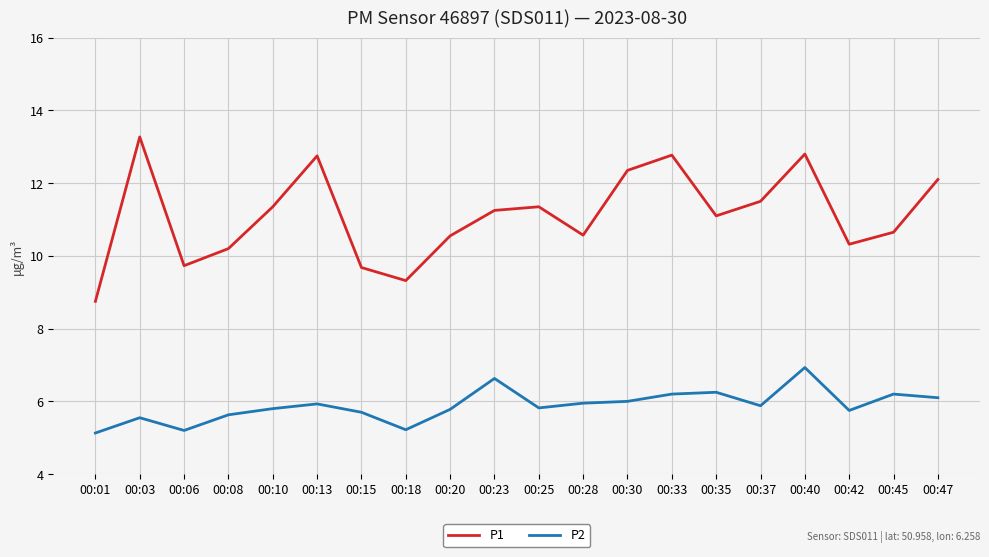

What is the difference between the maximum and minimum values in the P2 series?

1.8